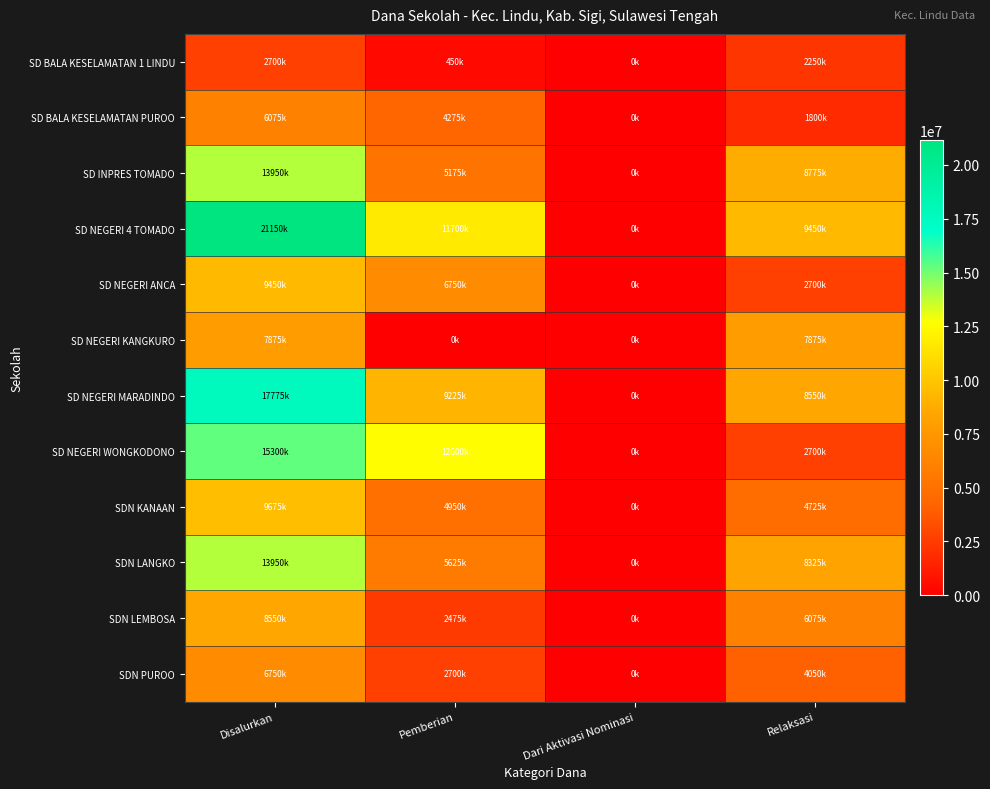

Which series has the largest total across all categories?

SD NEGERI 4 TOMADO